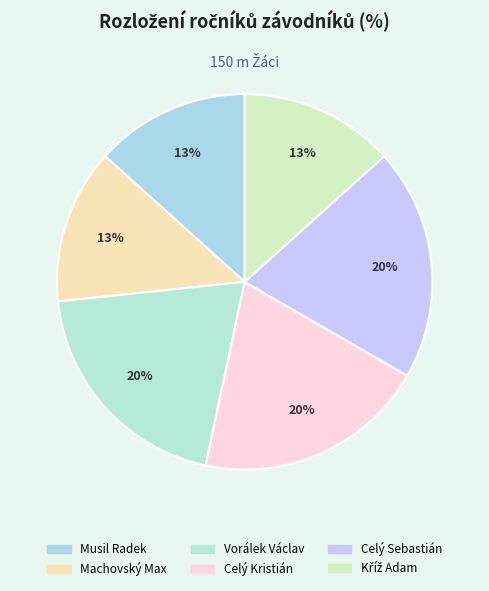

Count the number of slices in the pie.

6